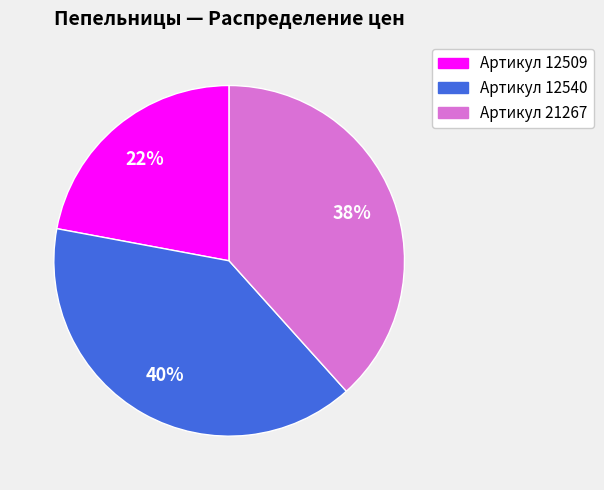

Does any single category account for the majority?

No